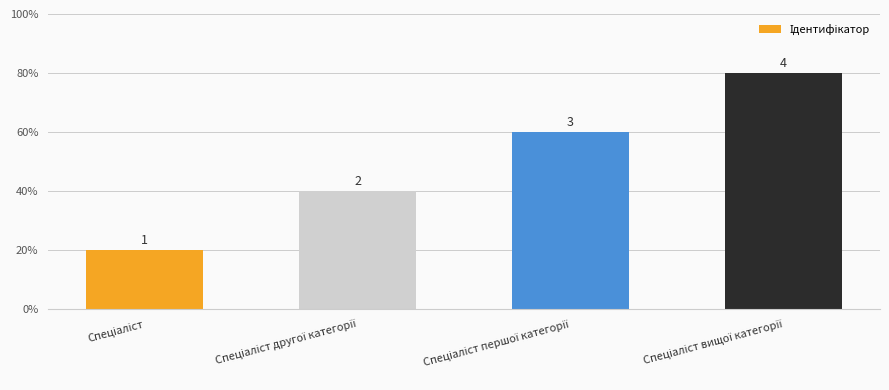

What is the value of the 3rd bar from the left?

3